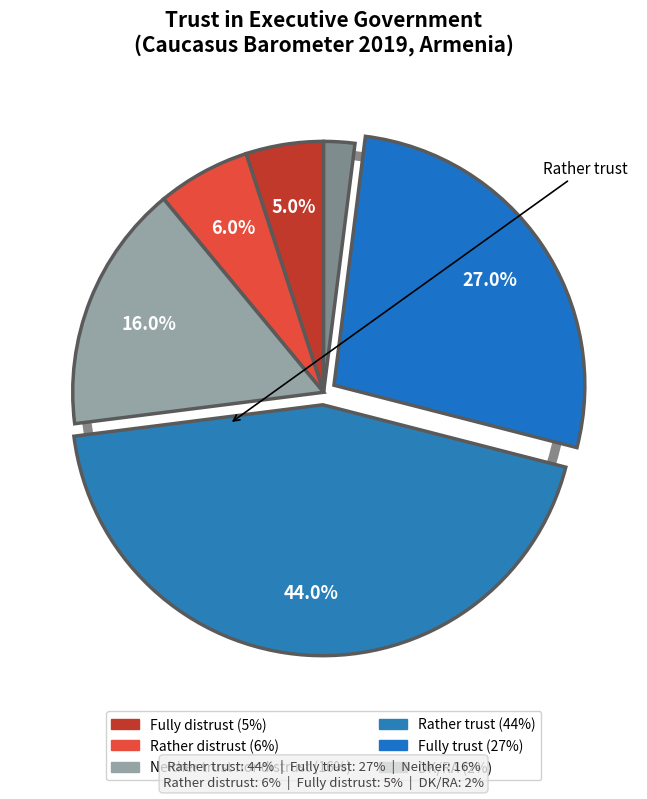

Does DK/RA account for over 50% of the chart?

No